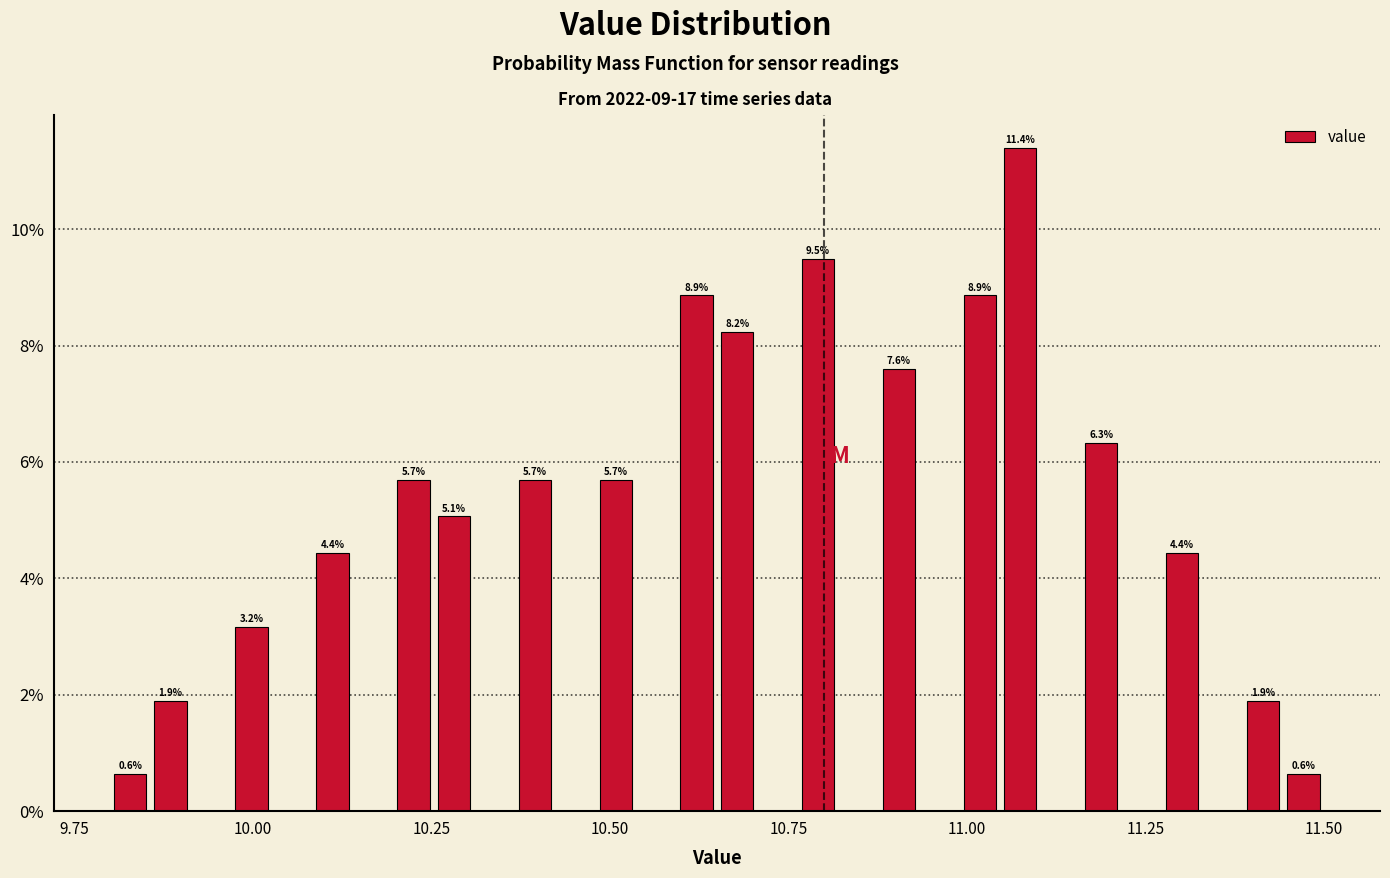

Read against the x-axis, roughly where is the centre of the tallest bar?

11.10